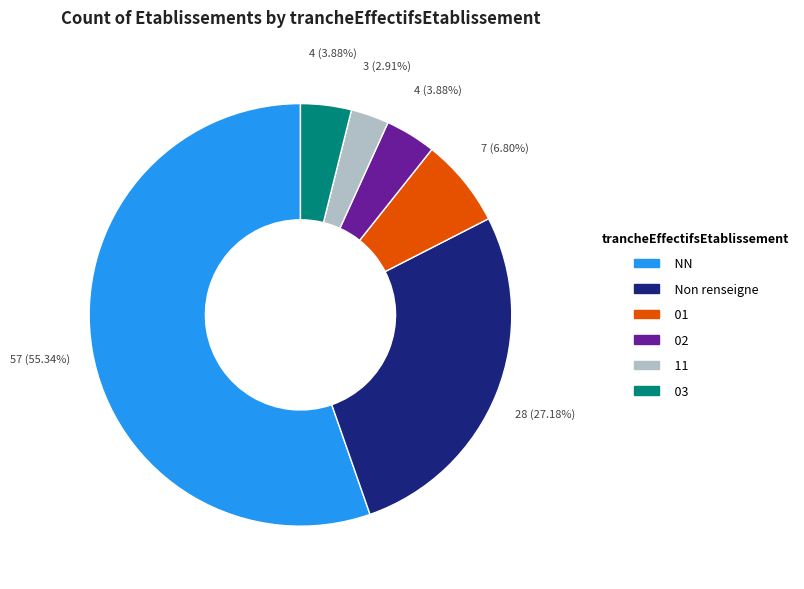

Is there any slice that represents more than half of the pie?

Yes